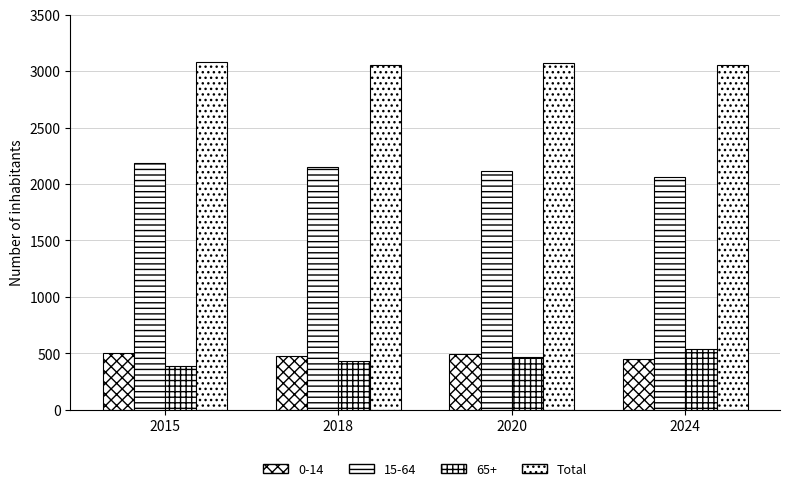

Count the number of categories in the chart.

4